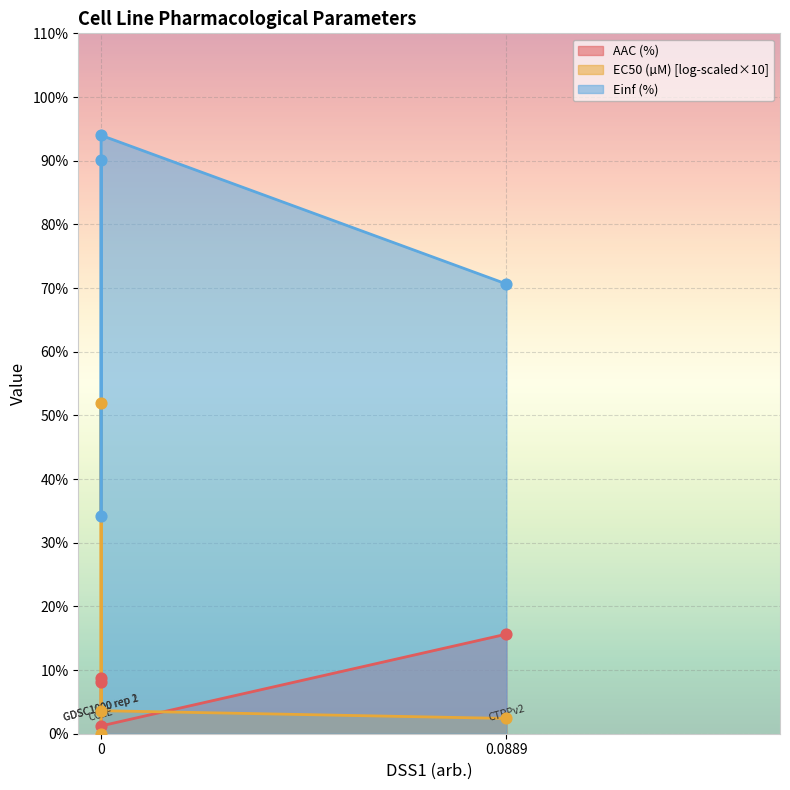

Which series has the largest total across all categories?

Einf (%)